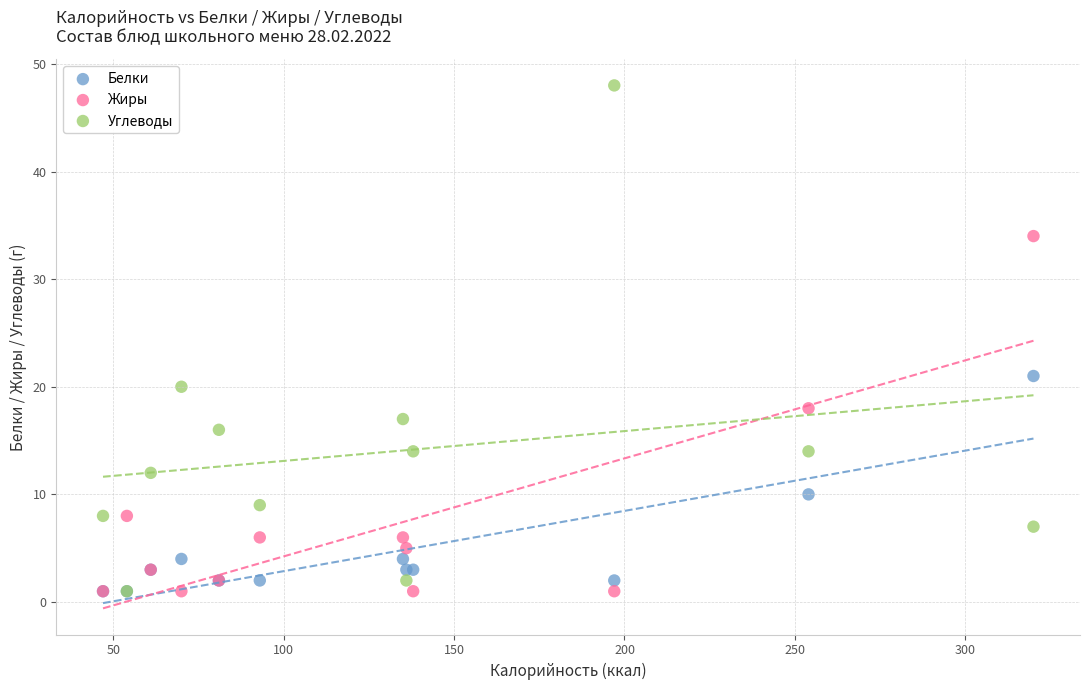

What are all the series names shown in the legend?

Белки, Жиры, Углеводы